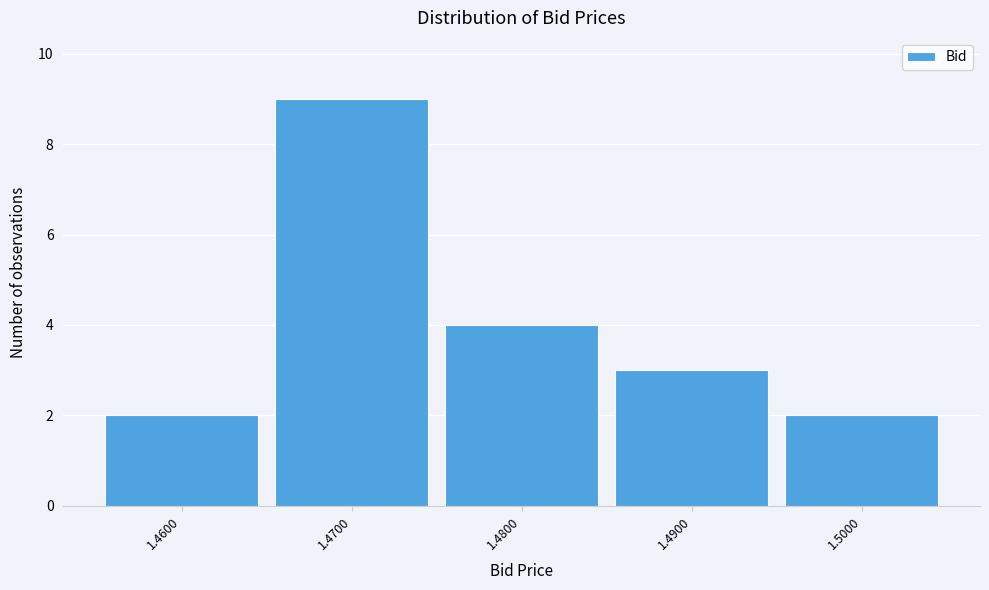

Reading left to right, transcribe this chart: for each bar, give the range it covers on the x-axis and its height. The values are not printed on the chart, so give them approximately, as read against the axis.

1.455 to 1.465: 2
1.465 to 1.475: 9
1.475 to 1.485: 4
1.485 to 1.495: 3
1.495 to 1.505: 2